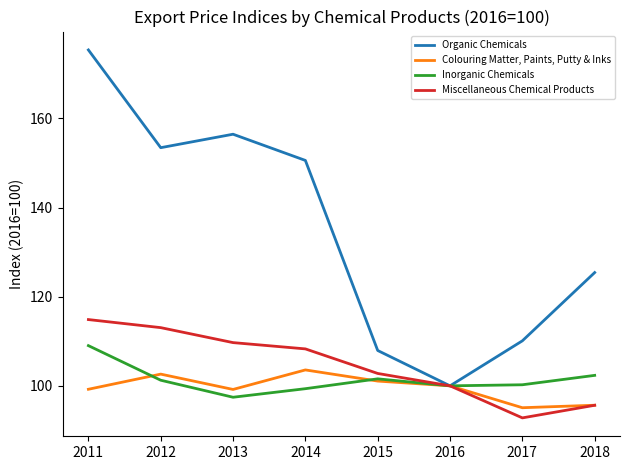

Which series has the largest range (max minus min)?

Organic Chemicals